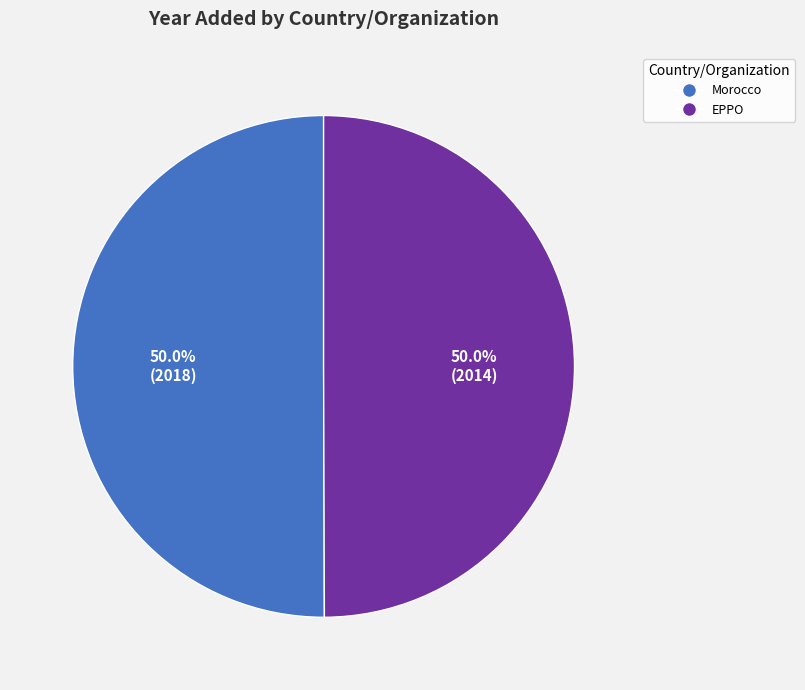

Is the sum of EPPO and Morocco greater than half?

Yes